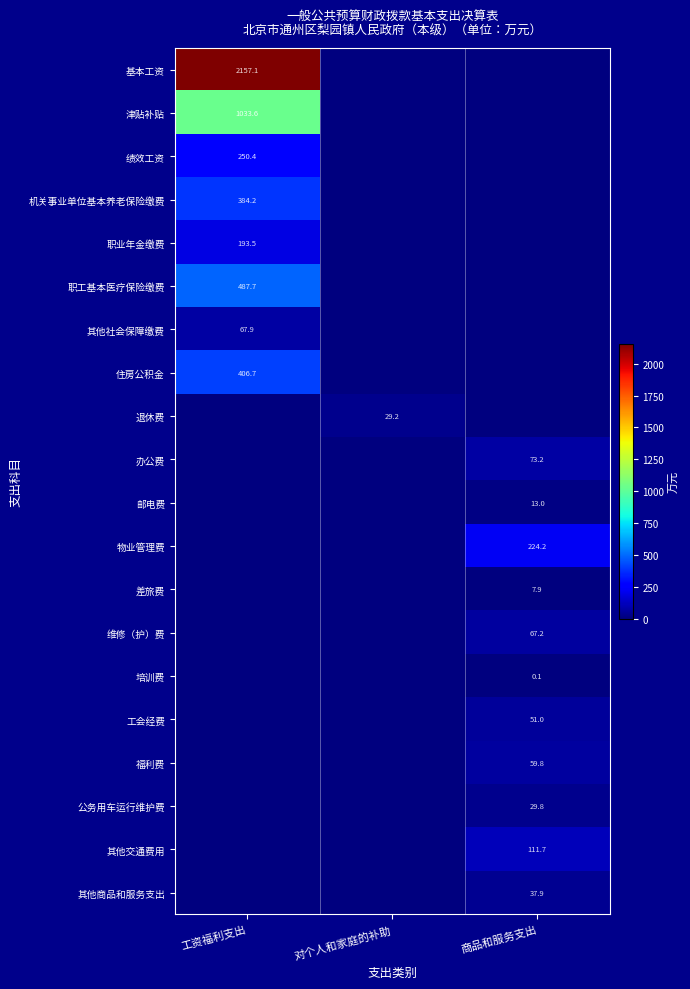

At which category is the sum across all series the highest?

工资福利支出